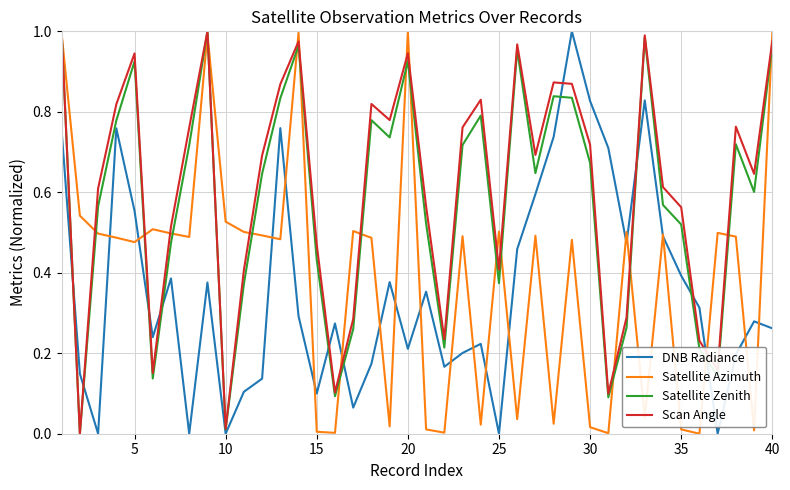

What is the value of the DNB Radiance point at the 9th from the left?

0.4